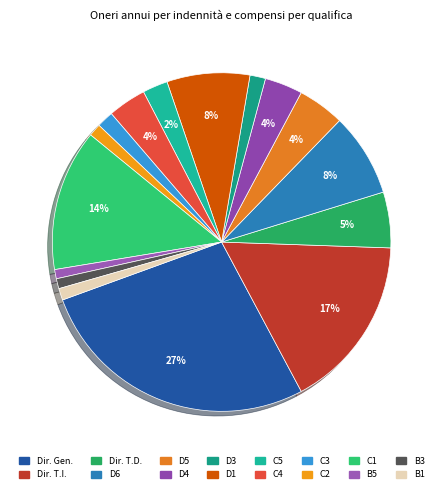

To the nearest percent, what is the difference between the largest and smallest slice percentages?

26%